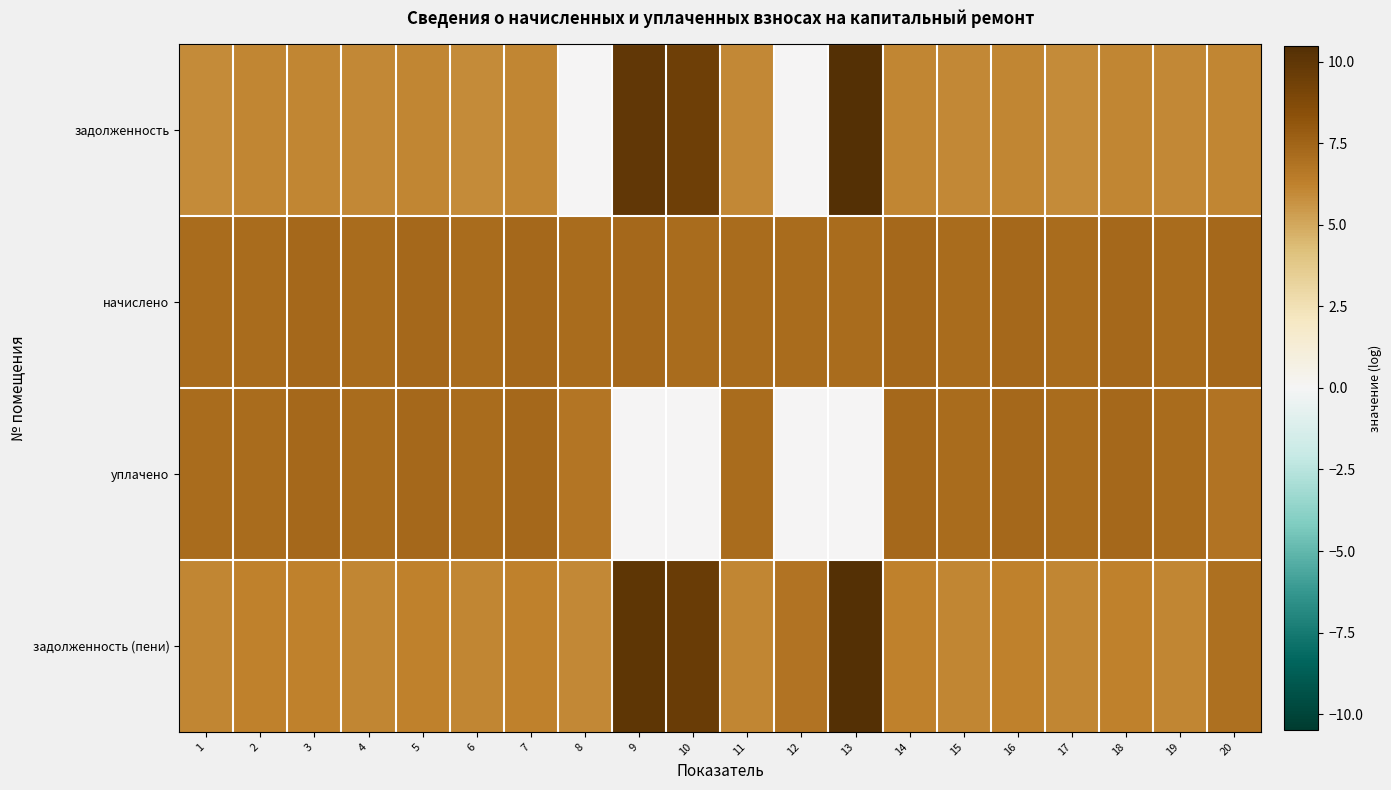

Reading left to right, what are all the values shown in this chart?

задолженность: 1=6.0	2=6.1	3=6.1	4=6.0	5=6.1	6=6.0	7=6.1	8=0.0	9=9.9	10=9.5	11=6.0	12=0.0	13=10.4	14=6.1	15=6.0	16=6.1	17=6.0	18=6.1	19=6.0	20=6.1
начислено: 1=7.2	2=7.2	3=7.3	4=7.2	5=7.3	6=7.2	7=7.3	8=7.2	9=7.3	10=7.2	11=7.2	12=7.2	13=7.2	14=7.3	15=7.2	16=7.3	17=7.2	18=7.3	19=7.2	20=7.3
уплачено: 1=7.1	2=7.2	3=7.3	4=7.2	5=7.3	6=7.2	7=7.3	8=6.7	9=0.0	10=0.0	11=7.2	12=0.0	13=0.0	14=7.3	15=7.2	16=7.3	17=7.2	18=7.3	19=7.2	20=6.8
задолженность (пени): 1=6.1	2=6.2	3=6.2	4=6.1	5=6.2	6=6.1	7=6.2	8=6.0	9=10.0	10=9.6	11=6.1	12=6.8	13=10.5	14=6.2	15=6.1	16=6.2	17=6.1	18=6.2	19=6.1	20=7.0